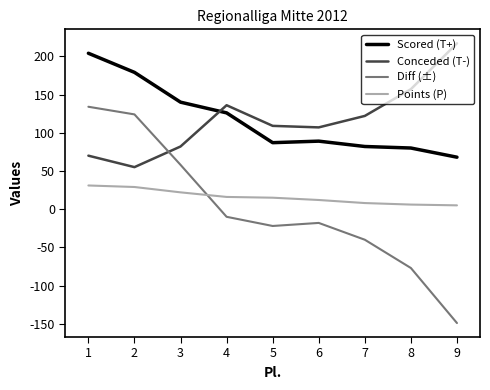

Which category has the lowest value across all series?

9